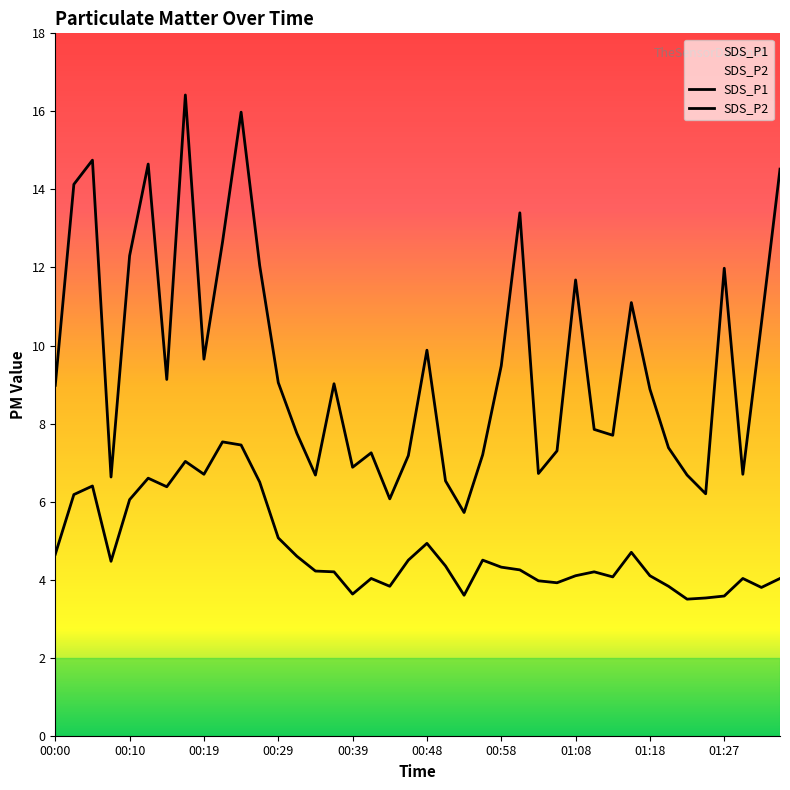

What is the difference between the maximum and minimum values in the SDS_P2 series?

4.0